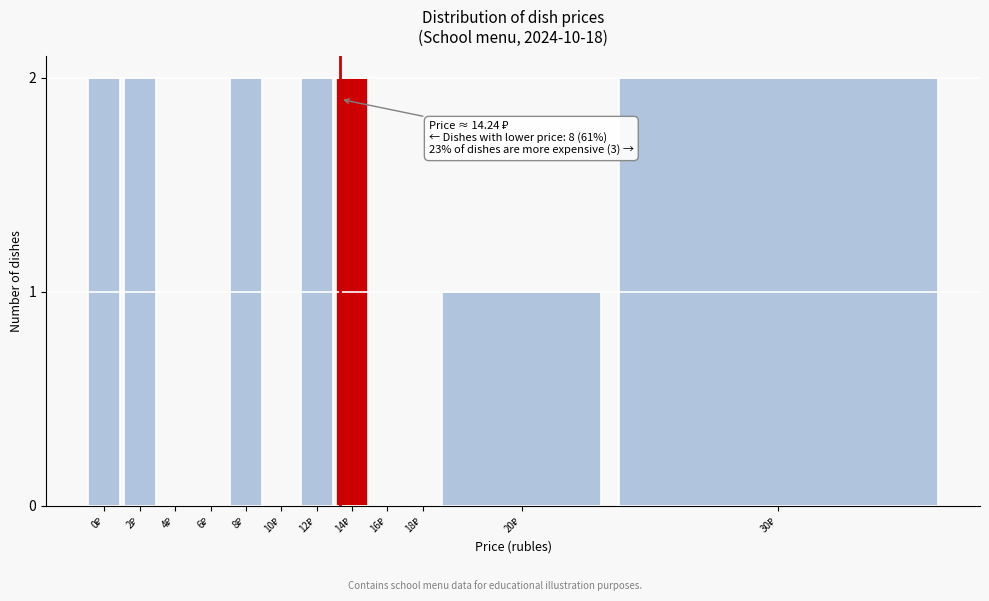

Count the number of categories in the chart.

12